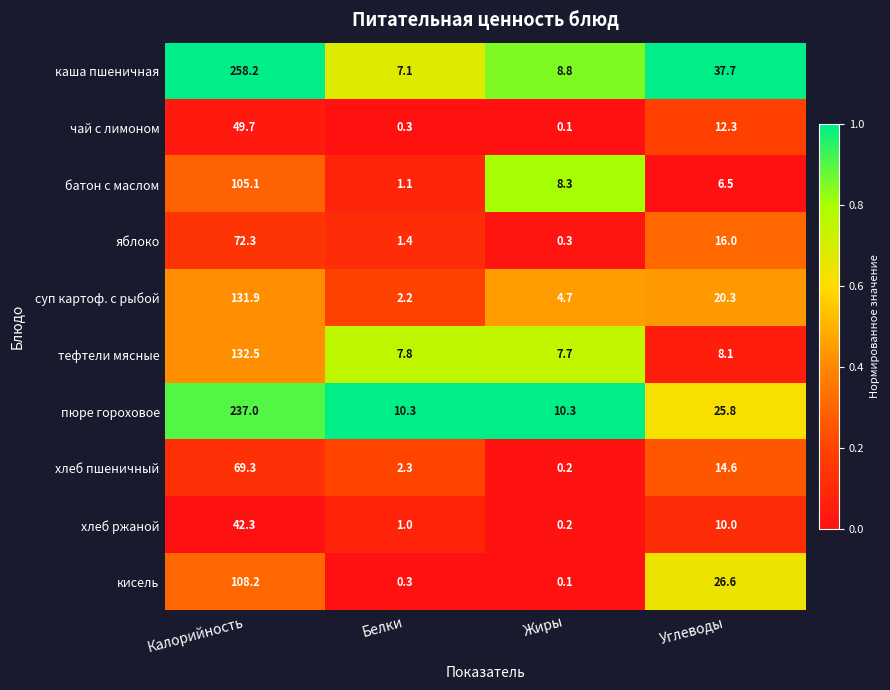

What is the average value of the тефтели мясные series?

39.0